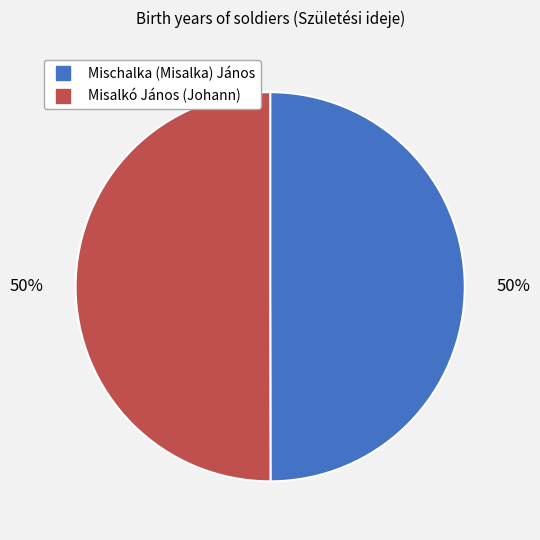

Is the sum of Misalkó János (Johann) and Mischalka (Misalka) János greater than half?

Yes